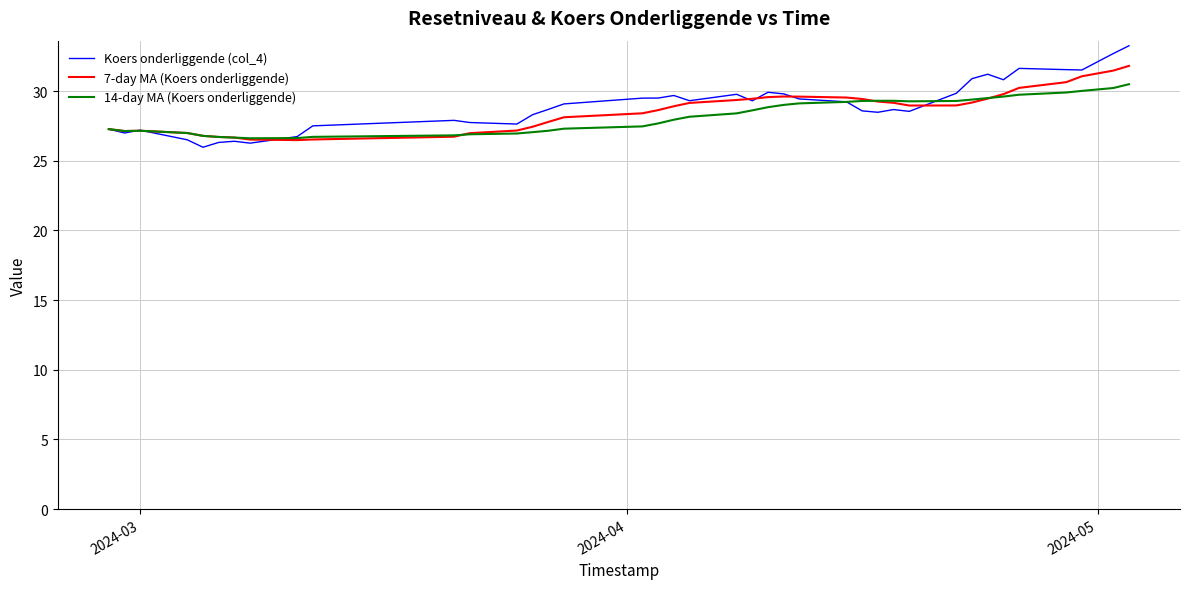

Which series has the widest spread of values?

Koers onderliggende (col_4)